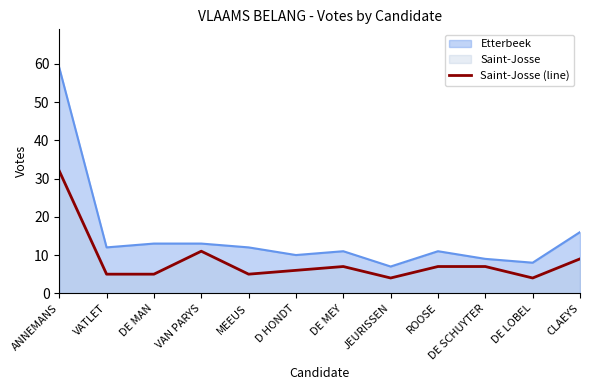

What is the average value?

8